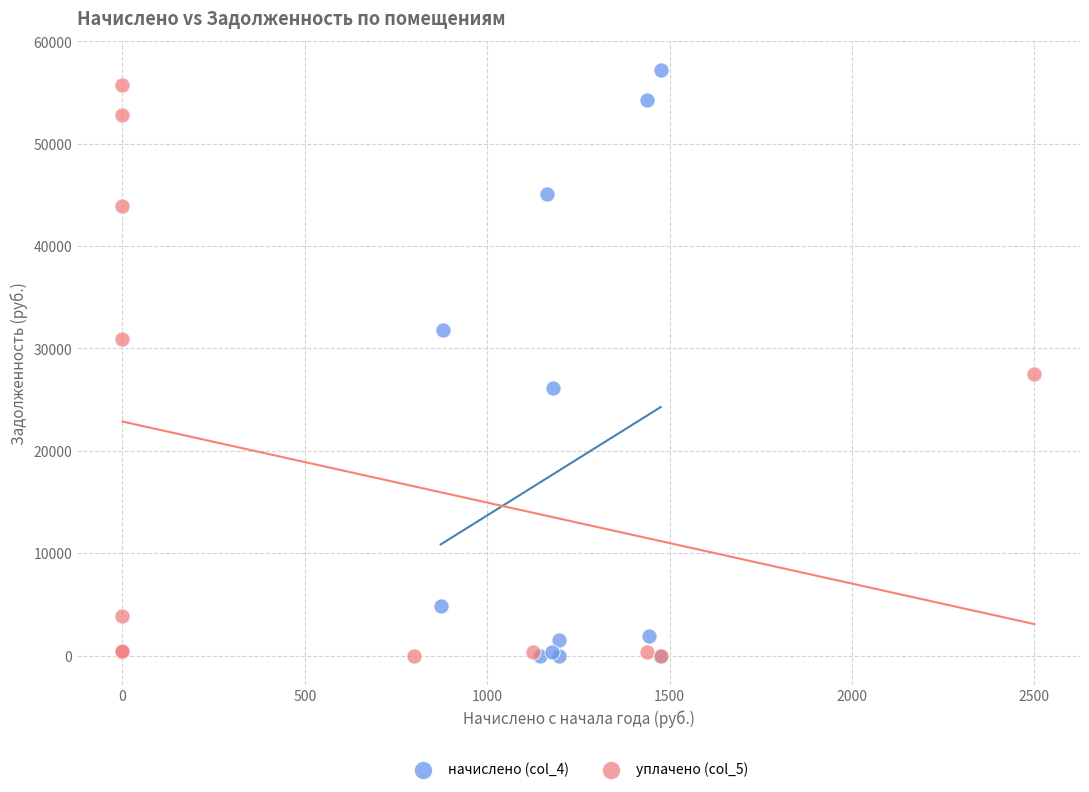

Which series has the widest spread of Y values?

начислено (col_4)